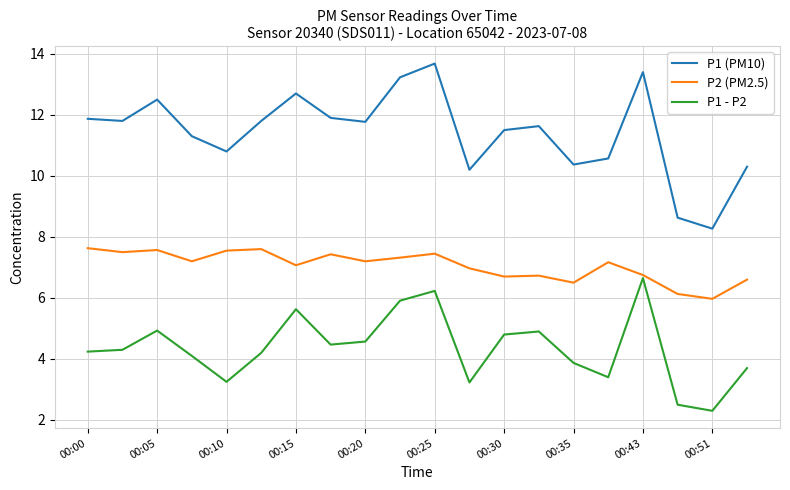

In P1 (PM10), how many points are lower than both neighbors (excluding endpoints)?

6